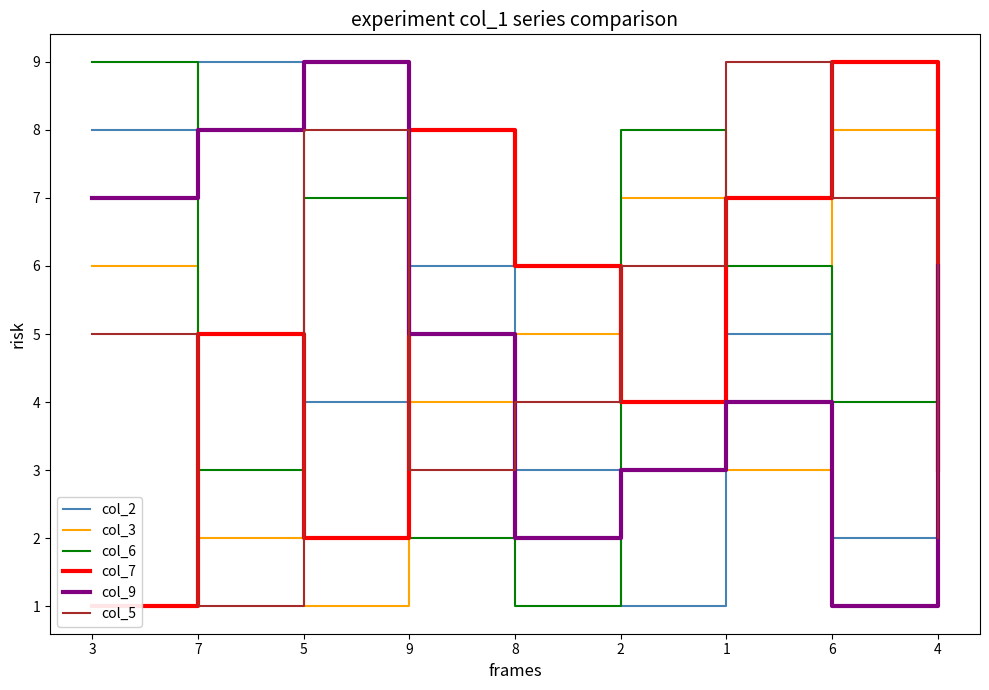

Is it true that col_5 equals 4 at 2?

False